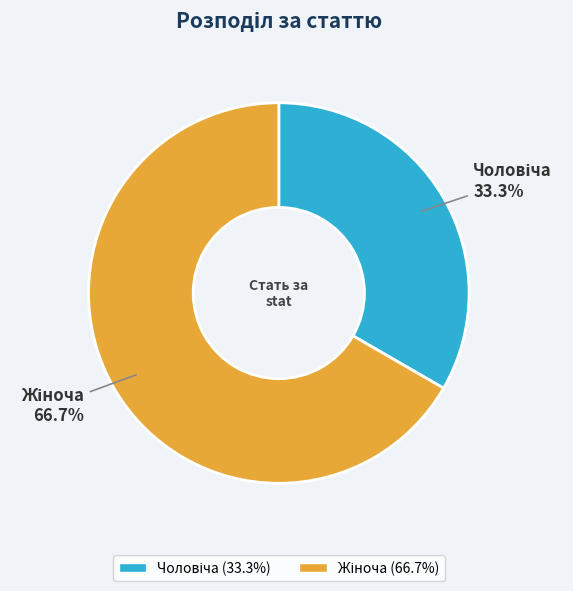

Count the number of slices in the pie.

2